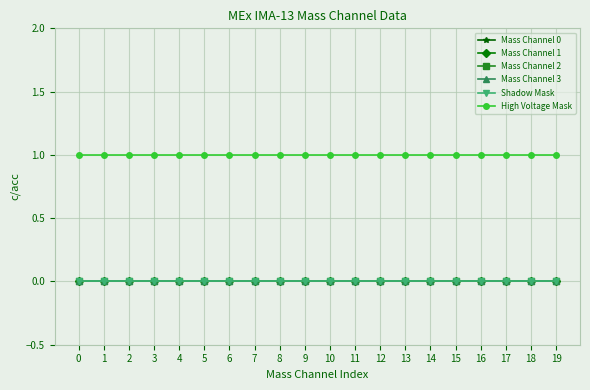

Is this an area chart (filled region under the line)?

No